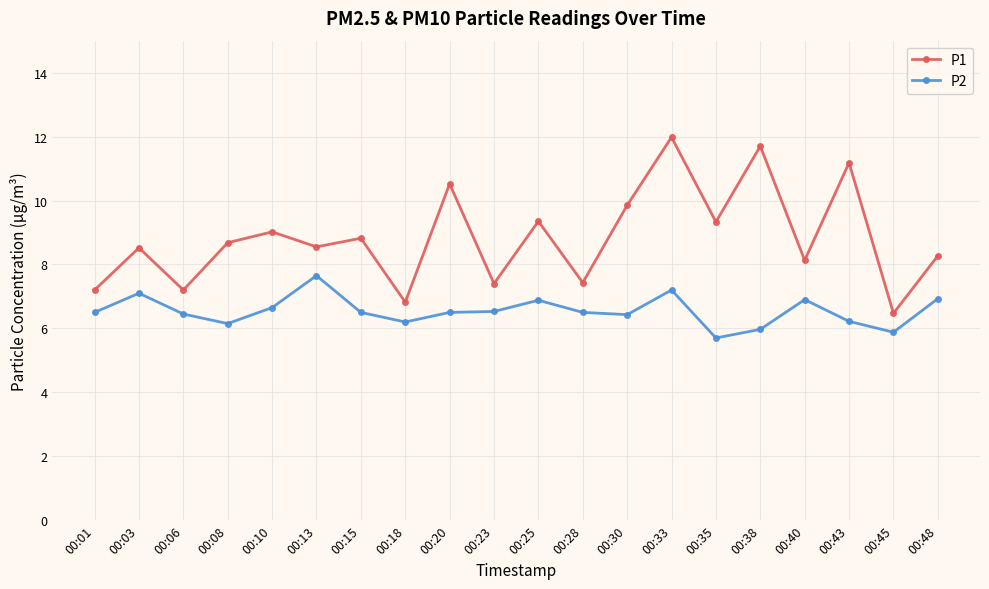

Where is the first local minimum for P1?

00:06